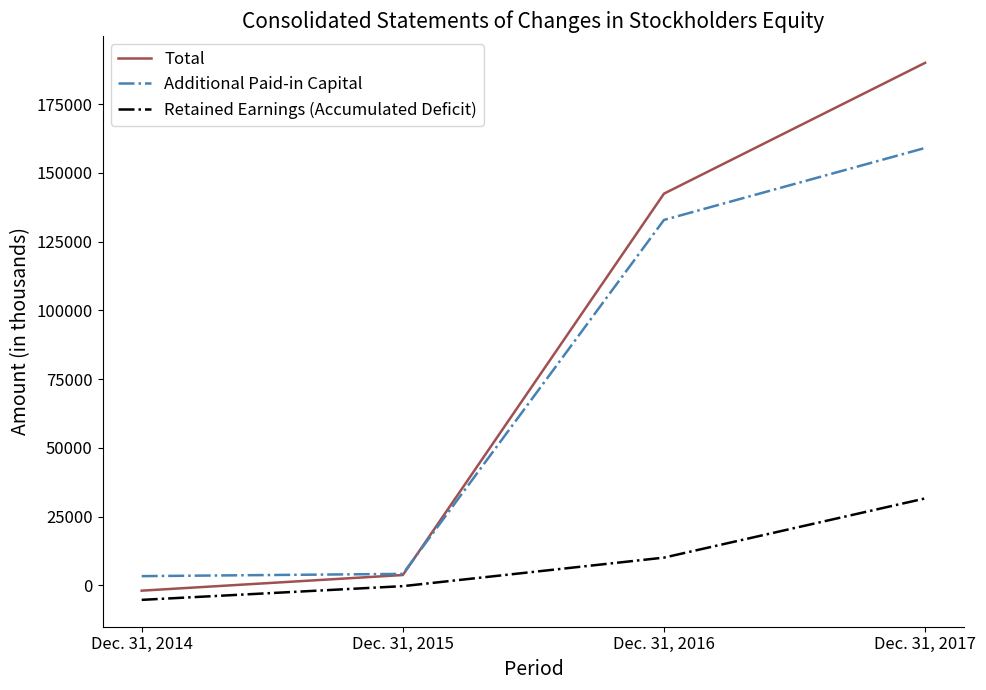

The value of Total at Dec. 31, 2016 is 28865. True or false?

False